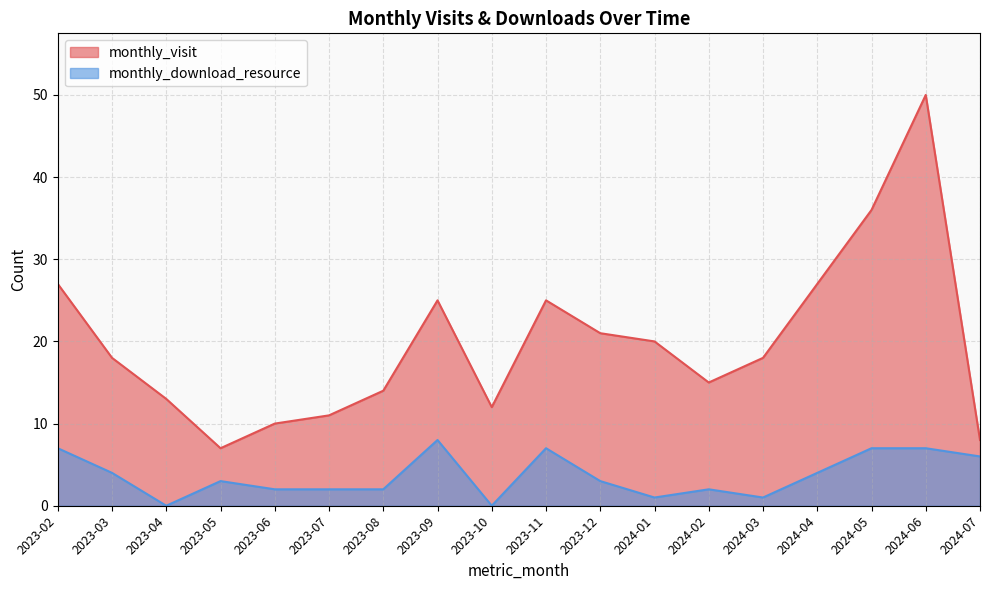

What is the difference between the maximum and minimum values in the monthly_download_resource series?

8